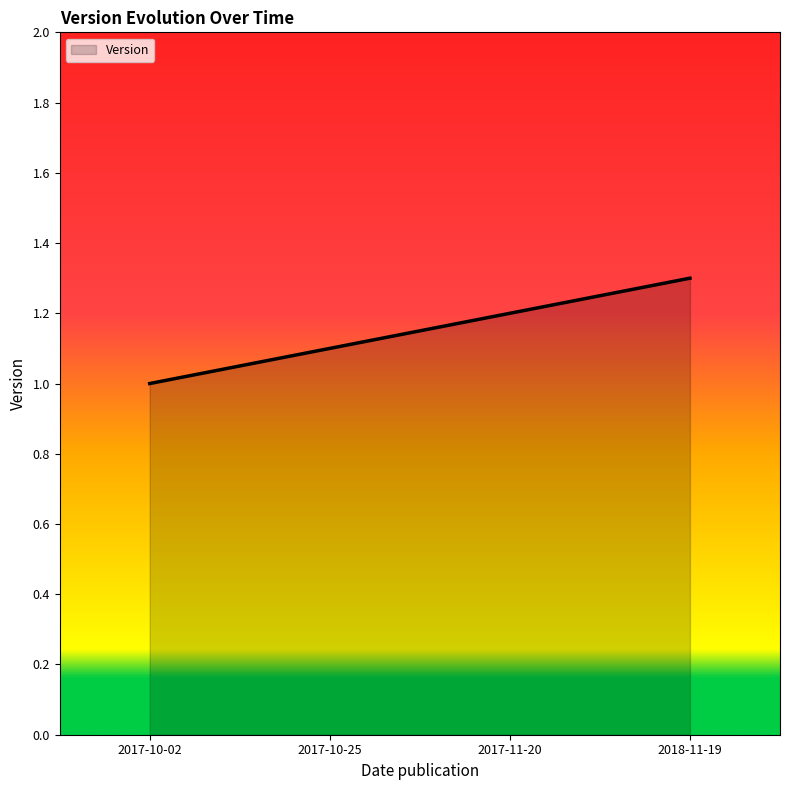

Which has a higher value, 2017-10-25 or 2017-10-02?

2017-10-25